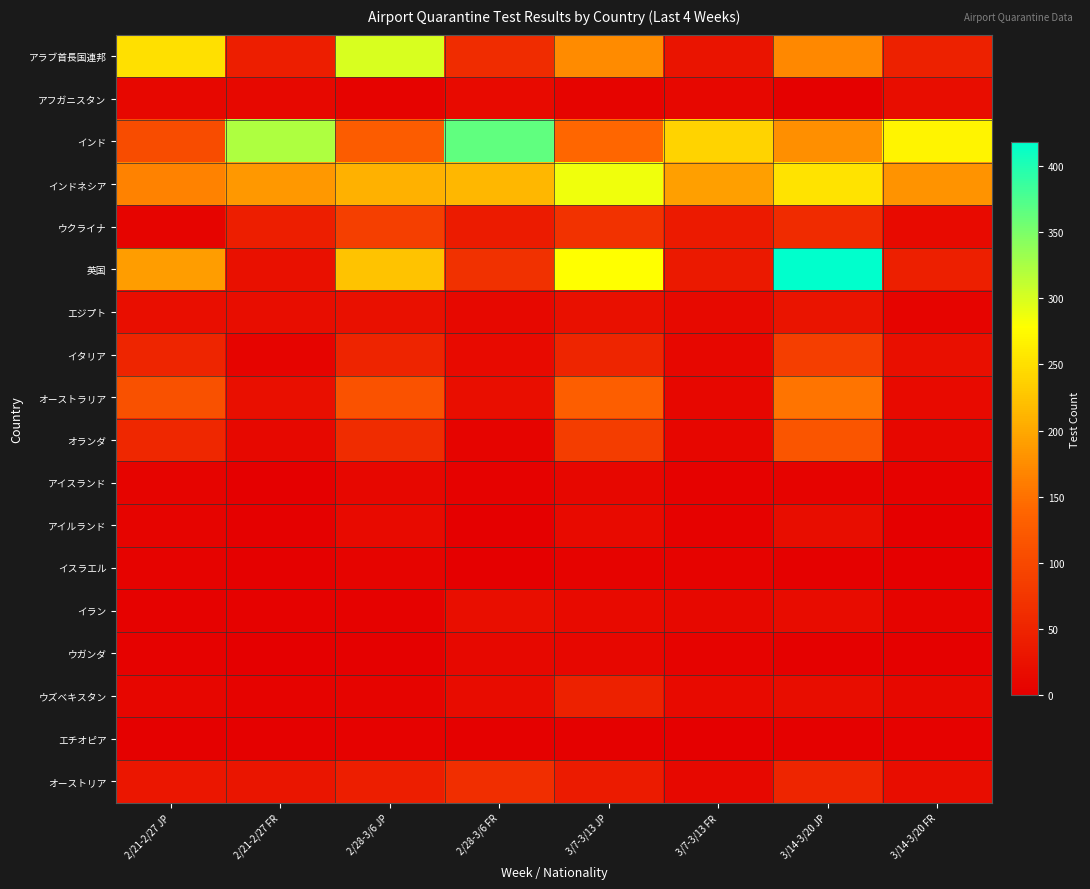

Reading left to right, what are all the values shown in this chart?

アラブ首長国連邦: 2/21-2/27 JP=251	2/21-2/27 FR=41	2/28-3/6 JP=299	2/28-3/6 FR=62	3/7-3/13 JP=174	3/7-3/13 FR=29	3/14-3/20 JP=171	3/14-3/20 FR=47
アフガニスタン: 2/21-2/27 JP=11	2/21-2/27 FR=12	2/28-3/6 JP=5	2/28-3/6 FR=15	3/7-3/13 JP=8	3/7-3/13 FR=10	3/14-3/20 JP=3	3/14-3/20 FR=18
インド: 2/21-2/27 JP=105	2/21-2/27 FR=322	2/28-3/6 JP=127	2/28-3/6 FR=365	3/7-3/13 JP=139	3/7-3/13 FR=240	3/14-3/20 JP=177	3/14-3/20 FR=268
インドネシア: 2/21-2/27 JP=165	2/21-2/27 FR=186	2/28-3/6 JP=208	2/28-3/6 FR=213	3/7-3/13 JP=286	3/7-3/13 FR=192	3/14-3/20 JP=254	3/14-3/20 FR=180
ウクライナ: 2/21-2/27 JP=8	2/21-2/27 FR=41	2/28-3/6 JP=88	2/28-3/6 FR=38	3/7-3/13 JP=69	3/7-3/13 FR=36	3/14-3/20 JP=59	3/14-3/20 FR=16
英国: 2/21-2/27 JP=191	2/21-2/27 FR=23	2/28-3/6 JP=224	2/28-3/6 FR=68	3/7-3/13 JP=278	3/7-3/13 FR=35	3/14-3/20 JP=418	3/14-3/20 FR=44
エジプト: 2/21-2/27 JP=21	2/21-2/27 FR=18	2/28-3/6 JP=24	2/28-3/6 FR=13	3/7-3/13 JP=24	3/7-3/13 FR=14	3/14-3/20 JP=28	3/14-3/20 FR=8
イタリア: 2/21-2/27 JP=52	2/21-2/27 FR=7	2/28-3/6 JP=50	2/28-3/6 FR=15	3/7-3/13 JP=52	3/7-3/13 FR=11	3/14-3/20 JP=86	3/14-3/20 FR=22
オーストラリア: 2/21-2/27 JP=112	2/21-2/27 FR=22	2/28-3/6 JP=113	2/28-3/6 FR=21	3/7-3/13 JP=129	3/7-3/13 FR=11	3/14-3/20 JP=153	3/14-3/20 FR=16
オランダ: 2/21-2/27 JP=55	2/21-2/27 FR=12	2/28-3/6 JP=61	2/28-3/6 FR=8	3/7-3/13 JP=84	3/7-3/13 FR=9	3/14-3/20 JP=116	3/14-3/20 FR=11
アイスランド: 2/21-2/27 JP=8	2/21-2/27 FR=1	2/28-3/6 JP=11	2/28-3/6 FR=4	3/7-3/13 JP=11	3/7-3/13 FR=4	3/14-3/20 JP=6	3/14-3/20 FR=4
アイルランド: 2/21-2/27 JP=8	2/21-2/27 FR=2	2/28-3/6 JP=16	2/28-3/6 FR=0	3/7-3/13 JP=16	3/7-3/13 FR=4	3/14-3/20 JP=19	3/14-3/20 FR=1
イスラエル: 2/21-2/27 JP=6	2/21-2/27 FR=2	2/28-3/6 JP=7	2/28-3/6 FR=1	3/7-3/13 JP=5	3/7-3/13 FR=5	3/14-3/20 JP=3	3/14-3/20 FR=1
イラン: 2/21-2/27 JP=4	2/21-2/27 FR=4	2/28-3/6 JP=4	2/28-3/6 FR=20	3/7-3/13 JP=15	3/7-3/13 FR=12	3/14-3/20 JP=17	3/14-3/20 FR=8
ウガンダ: 2/21-2/27 JP=4	2/21-2/27 FR=0	2/28-3/6 JP=3	2/28-3/6 FR=12	3/7-3/13 JP=10	3/7-3/13 FR=6	3/14-3/20 JP=2	3/14-3/20 FR=3
ウズベキスタン: 2/21-2/27 JP=9	2/21-2/27 FR=6	2/28-3/6 JP=7	2/28-3/6 FR=17	3/7-3/13 JP=46	3/7-3/13 FR=15	3/14-3/20 JP=19	3/14-3/20 FR=13
エチオピア: 2/21-2/27 JP=2	2/21-2/27 FR=3	2/28-3/6 JP=4	2/28-3/6 FR=2	3/7-3/13 JP=2	3/7-3/13 FR=1	3/14-3/20 JP=3	3/14-3/20 FR=4
オーストリア: 2/21-2/27 JP=32	2/21-2/27 FR=30	2/28-3/6 JP=42	2/28-3/6 FR=64	3/7-3/13 JP=38	3/7-3/13 FR=12	3/14-3/20 JP=51	3/14-3/20 FR=19